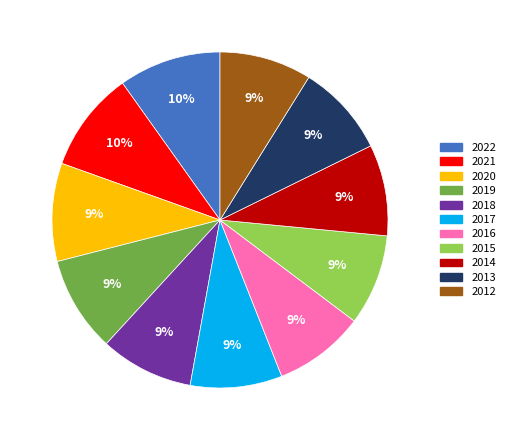

Is there a majority slice in this chart?

No